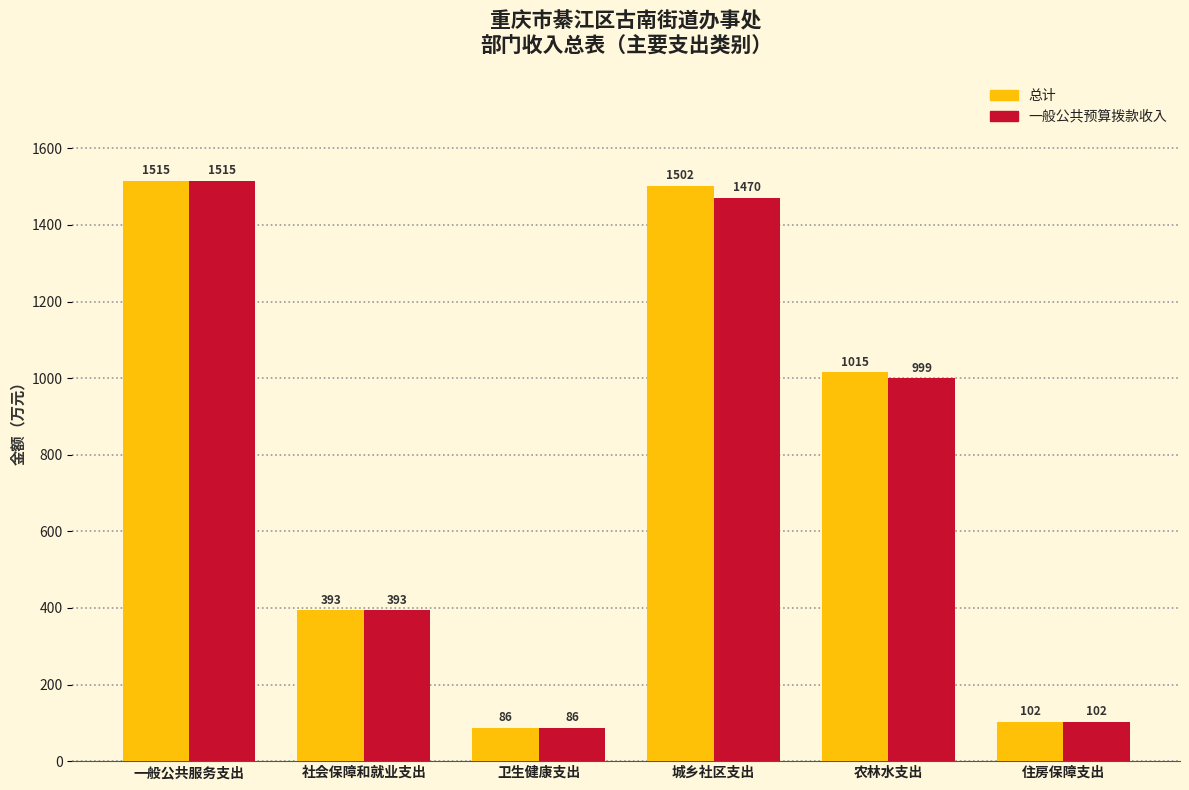

Does the chart contain stacked bars?

No